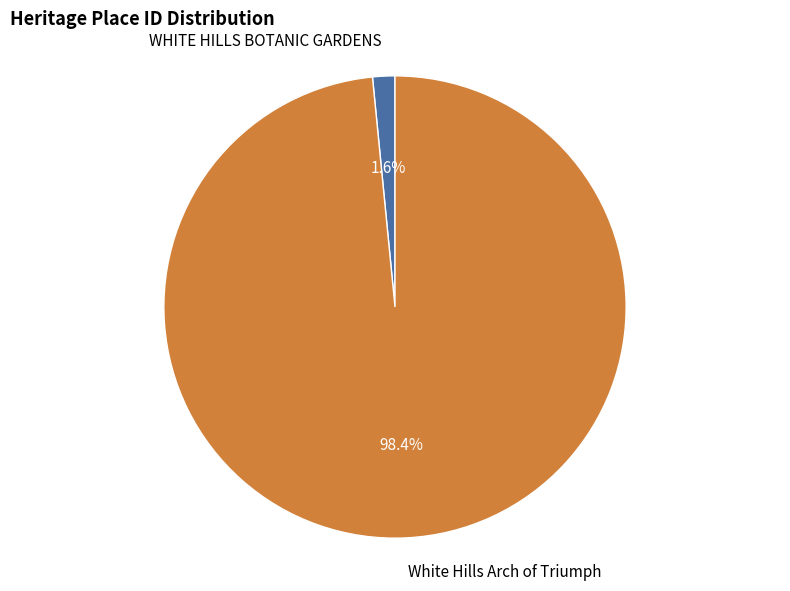

To the nearest percent, what is the average slice percentage?

50%